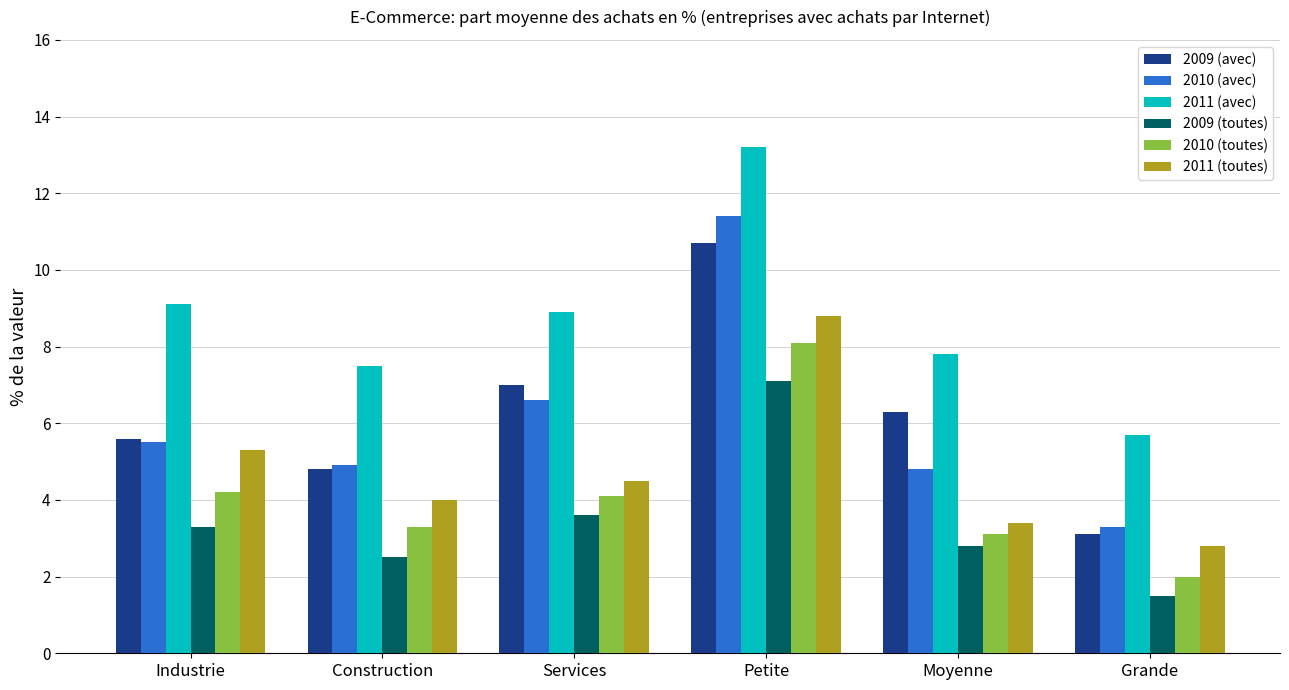

How many data points does each series have?

6